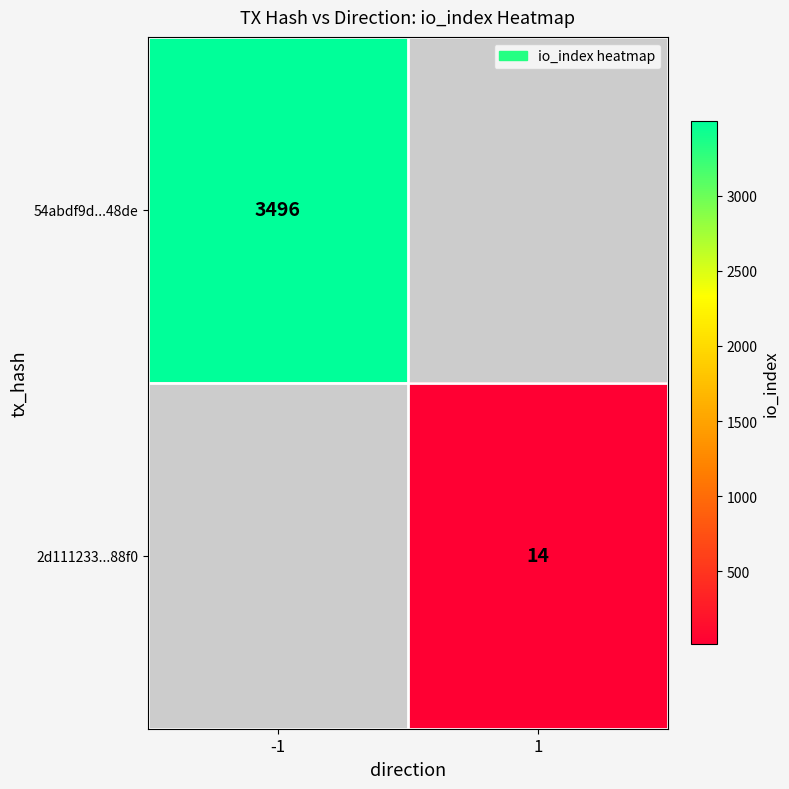

The 2d111233...88f0 series shows 14 at 1. True or false?

True